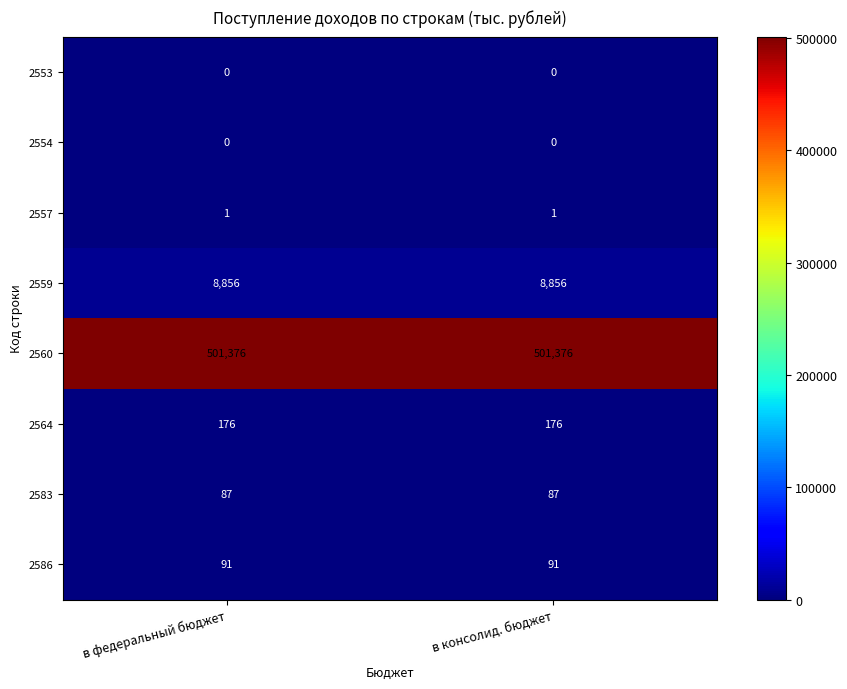

Is the value of 2586 at в консолид. бюджет greater than the value of 2557 at в федеральный бюджет?

Yes